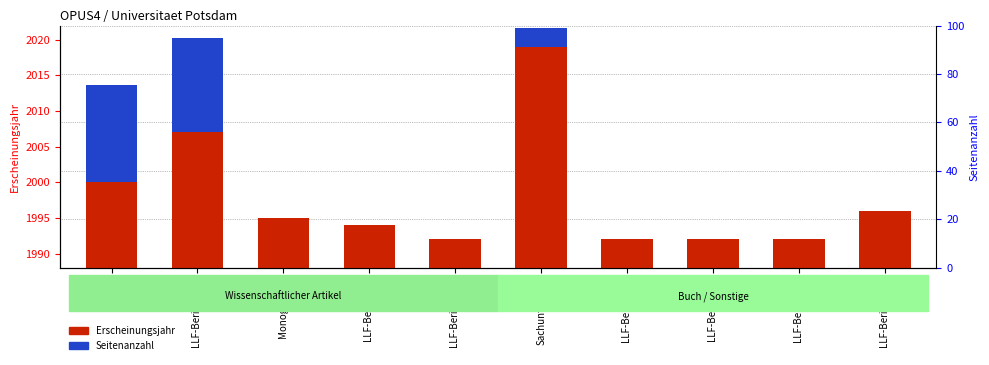

Reading left to right, what are all the values shown in this chart?

Erscheinungsjahr: 2000.0	2007.0	1995.0	1994.0	1992.0	2019.0	1992.0	1992.0	1992.0	1996.0
Seitenanzahl: 13.6	13.3	0.0	0.0	0.0	2.7	0.0	0.0	0.0	0.0